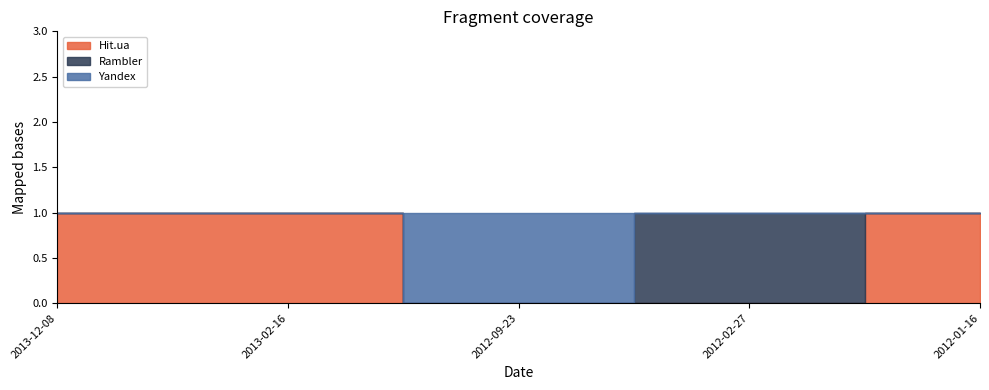

Is it true that Hit.ua equals 1 at 2013-12-08?

True